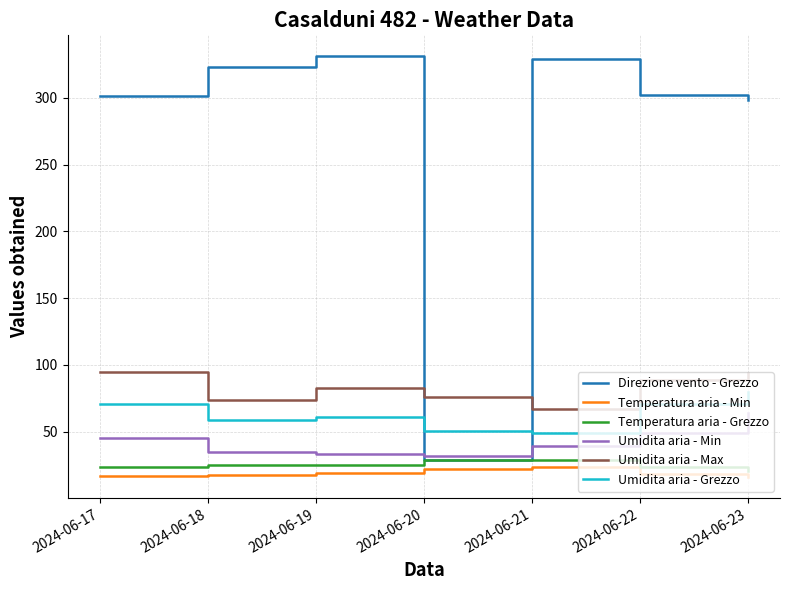

At how many categories does at least one series exceed 58?

7